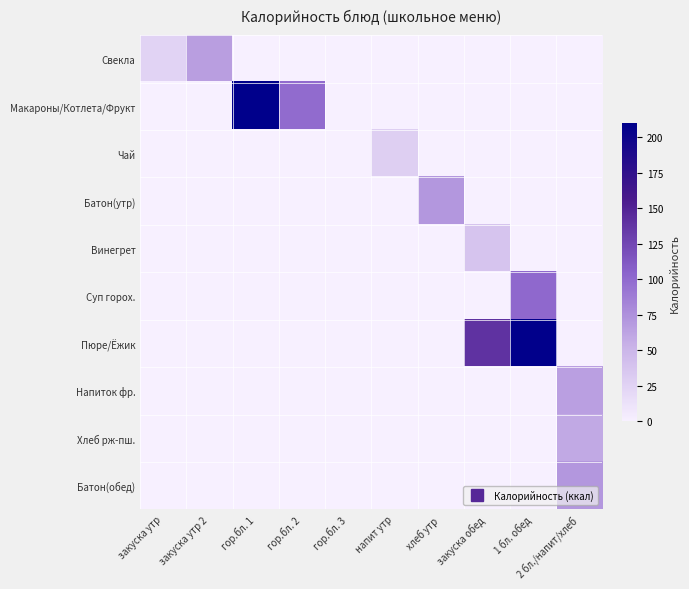

What is the difference between the highest and lowest values at гор.бл. 2?

99.8